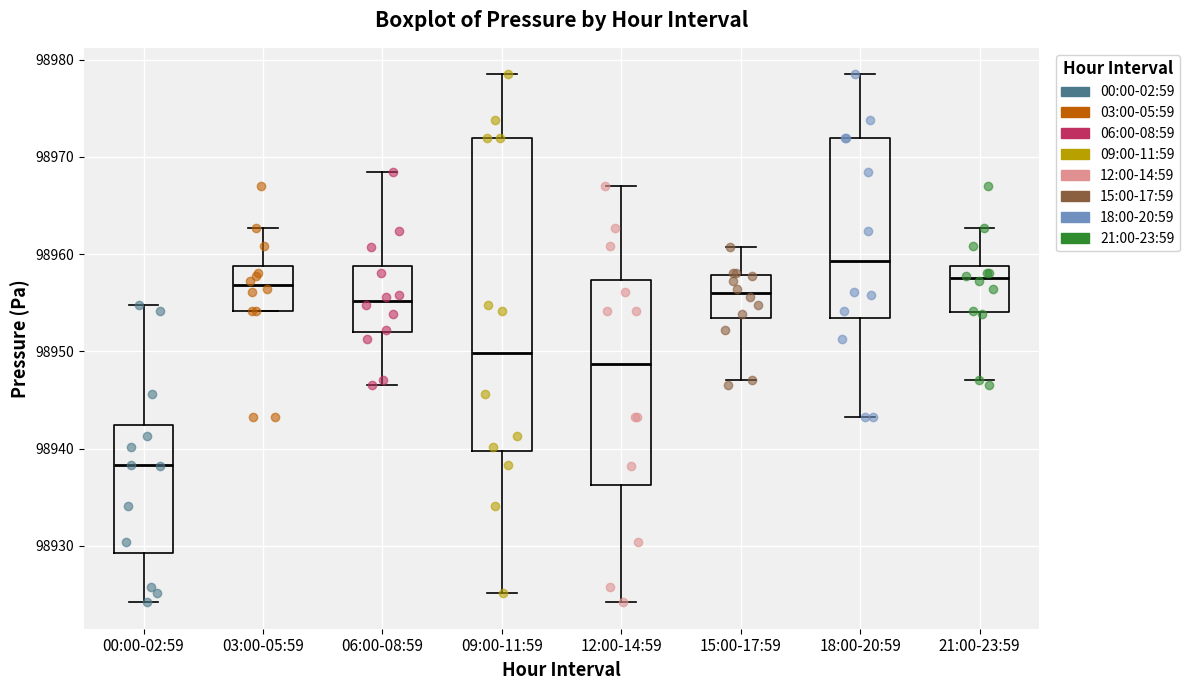

Reading left to right, transcribe this box plot: for each box, give where its median line is, the range the box spans, and where its two whiskers end, as read against the y-axis. The values are not printed on the chart, so give them approximately, as read against the axis.

00:00-02:59: median 98938, box 98929 to 98942, whiskers 98924 to 98955
03:00-05:59: median 98957, box 98954 to 98959, whiskers 98954 to 98963
06:00-08:59: median 98955, box 98952 to 98959, whiskers 98947 to 98968
09:00-11:59: median 98950, box 98940 to 98972, whiskers 98925 to 98979
12:00-14:59: median 98949, box 98936 to 98957, whiskers 98924 to 98967
15:00-17:59: median 98956, box 98953 to 98958, whiskers 98947 to 98961
18:00-20:59: median 98959, box 98953 to 98972, whiskers 98943 to 98979
21:00-23:59: median 98958, box 98954 to 98959, whiskers 98947 to 98963